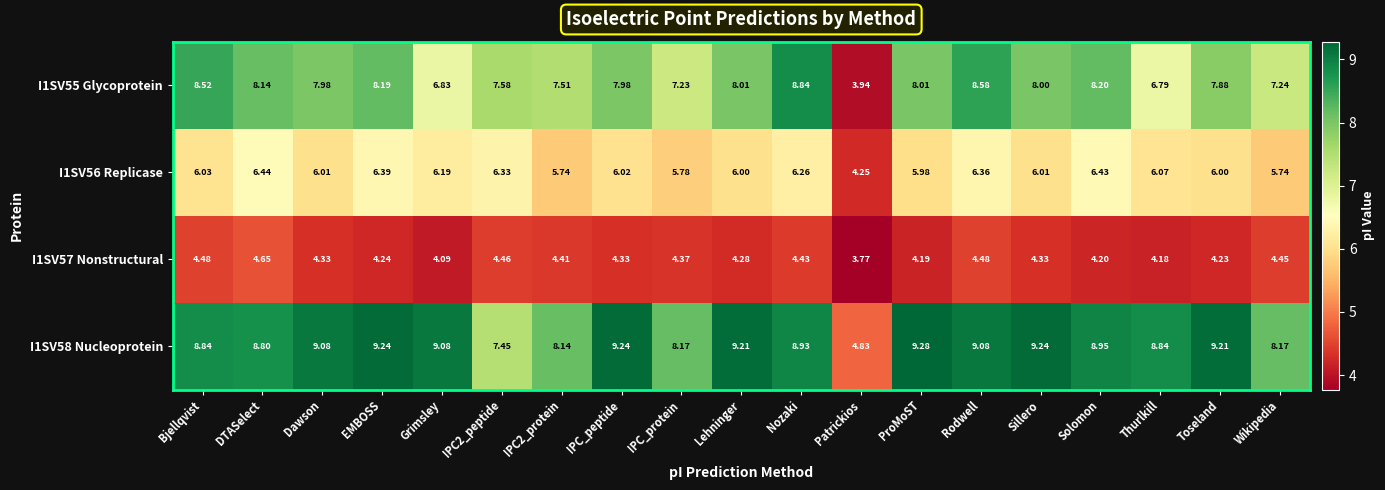

At which label does I1SV55 Glycoprotein reach its minimum?

Patrickios